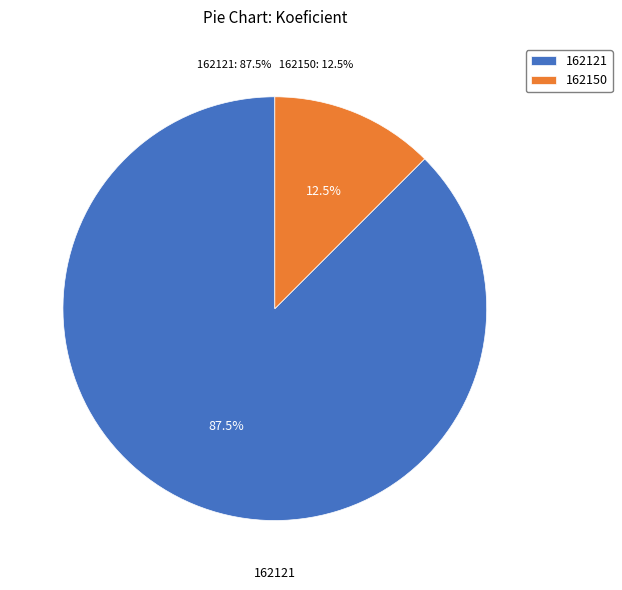

To the nearest percent, what is the difference between the 162121 and 162150 slice percentages?

75%